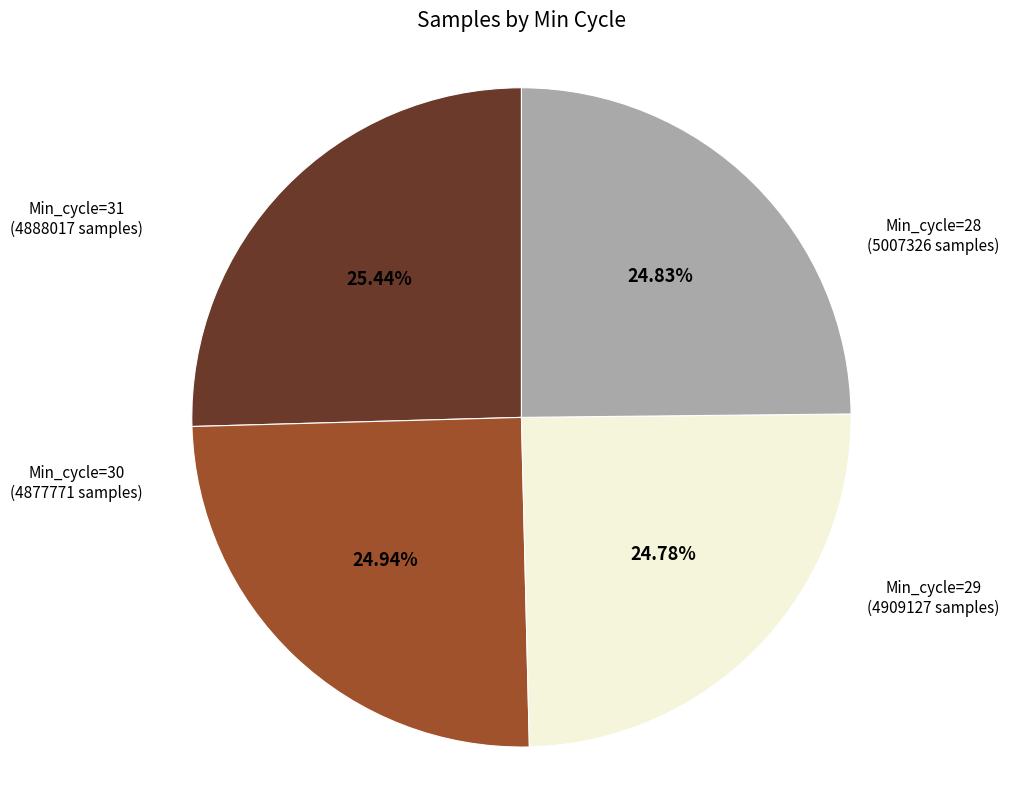

Does any single category account for the majority?

No